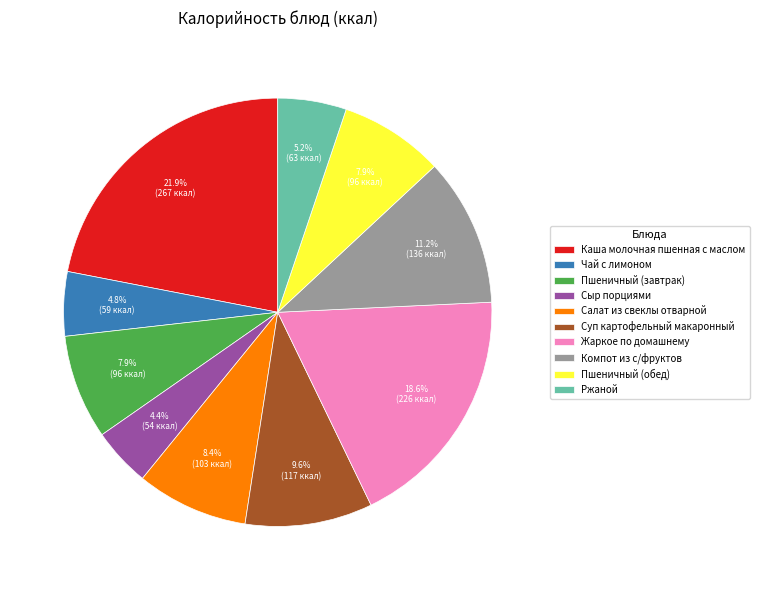

Does Суп картофельный макаронный represent more than half of the total?

No